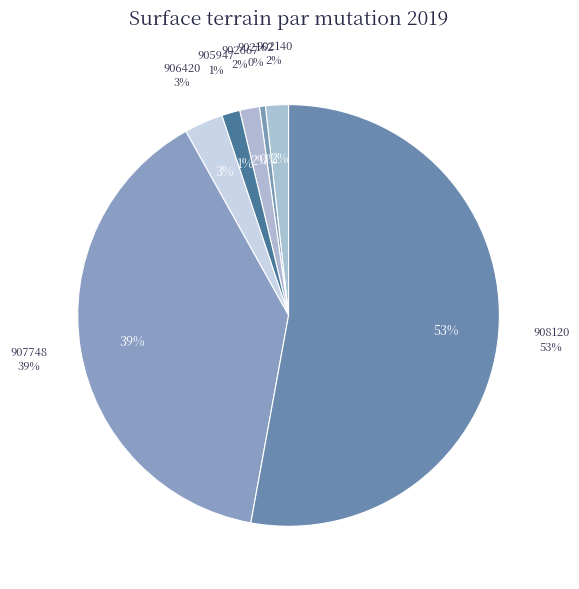

Between 2019-905947 and 2019-902667, which is larger?

2019-902667